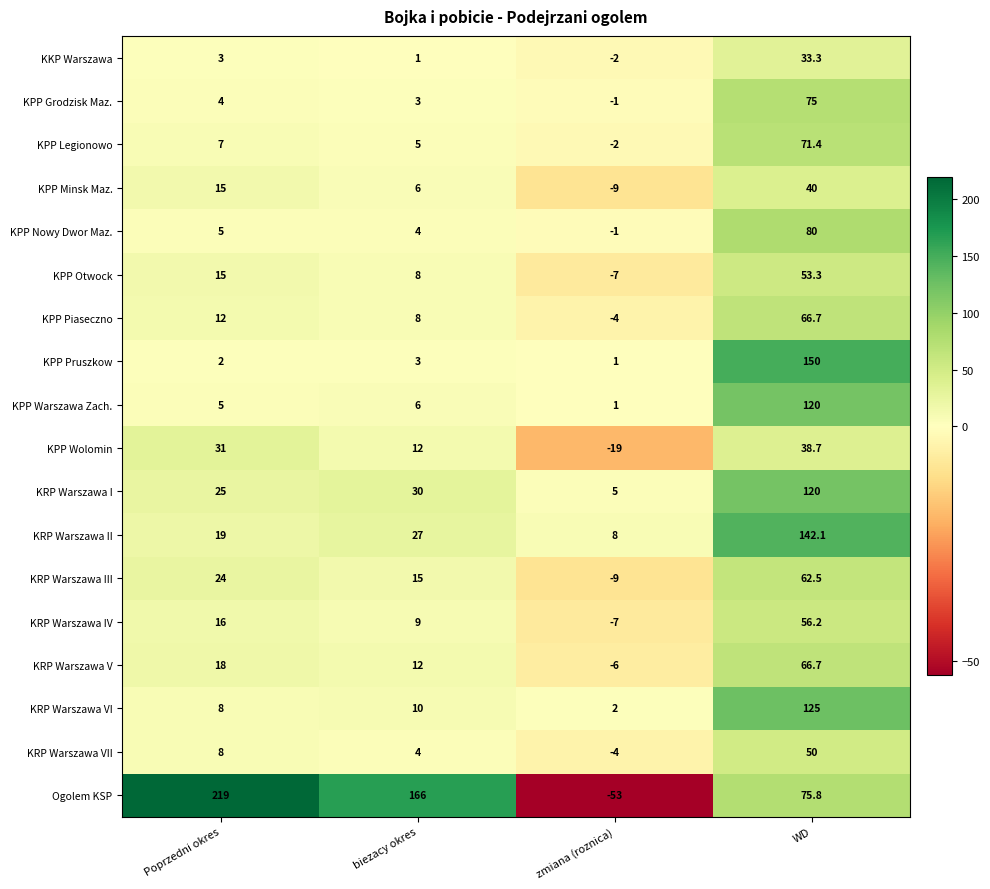

What is the maximum value shown in the chart?

219.0